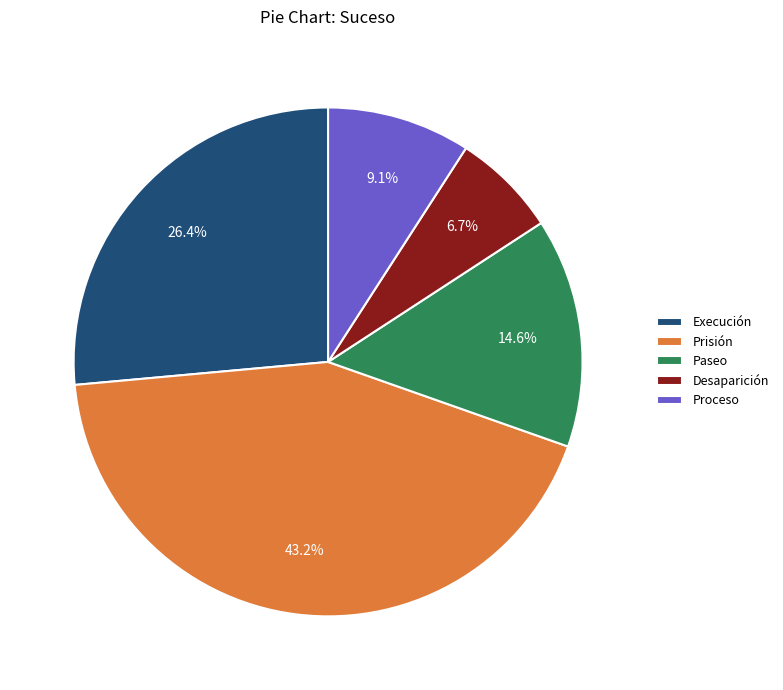

To the nearest percent, what portion does Proceso represent?

9%